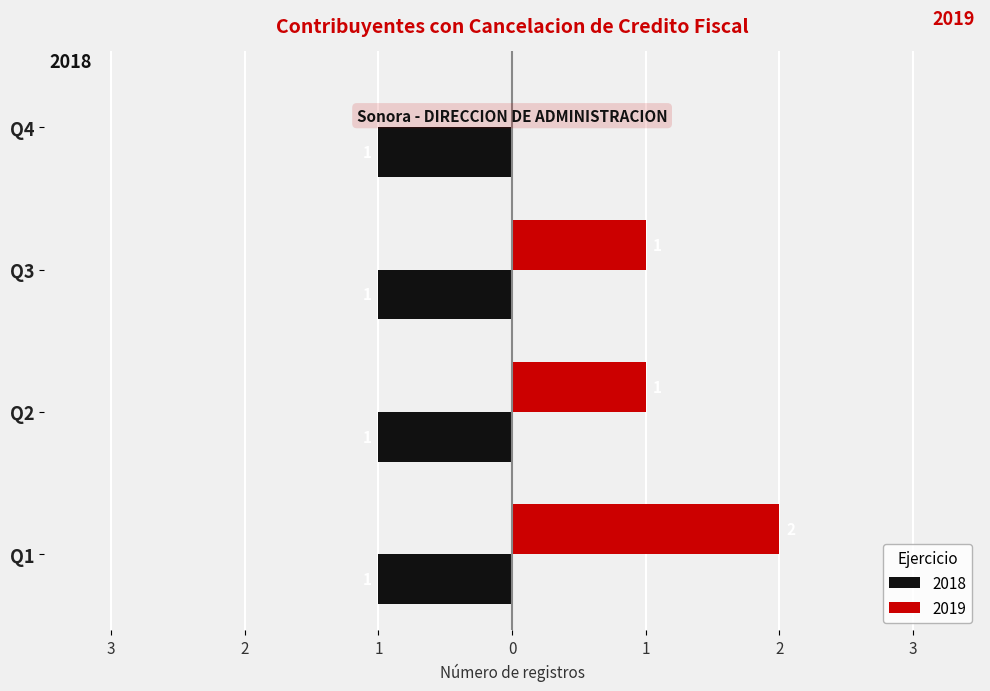

What are all the series names shown in the legend?

2018, 2019